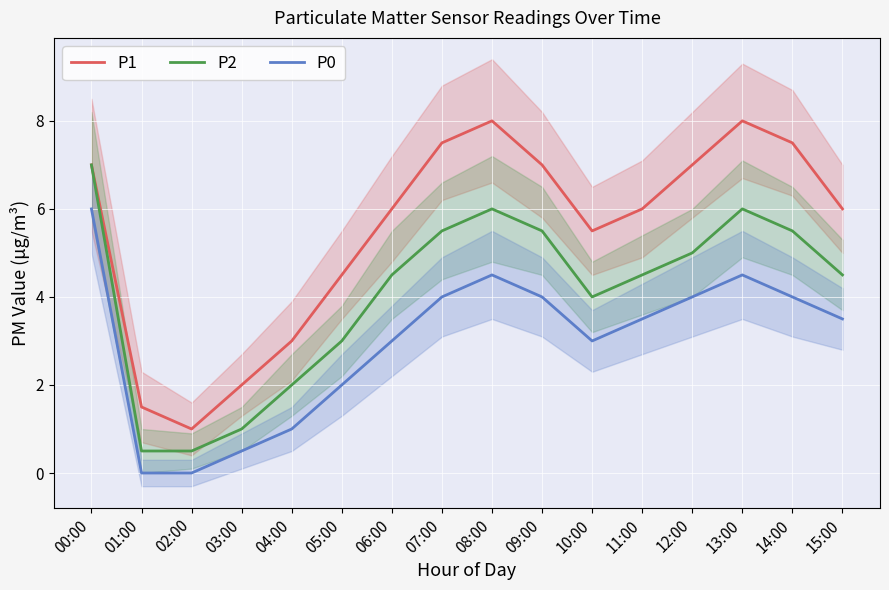

How many data points in P2 are less than 4?

5